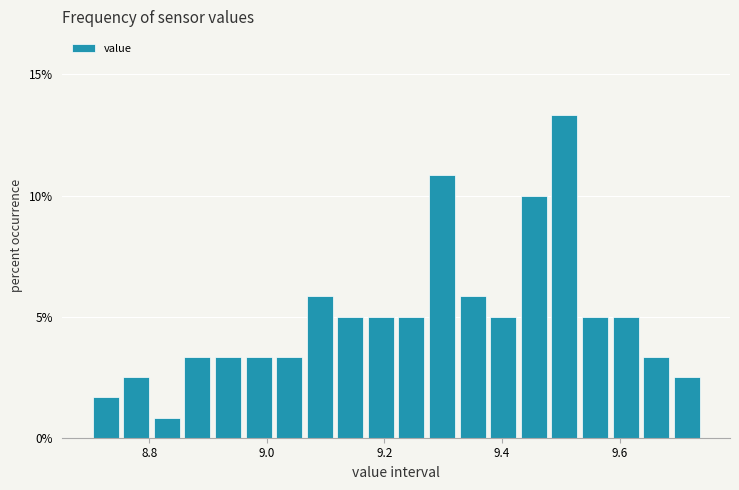

Around what value on the x-axis is the tallest bar? Give the approximate position of its centre, as read against the axis.

9.50